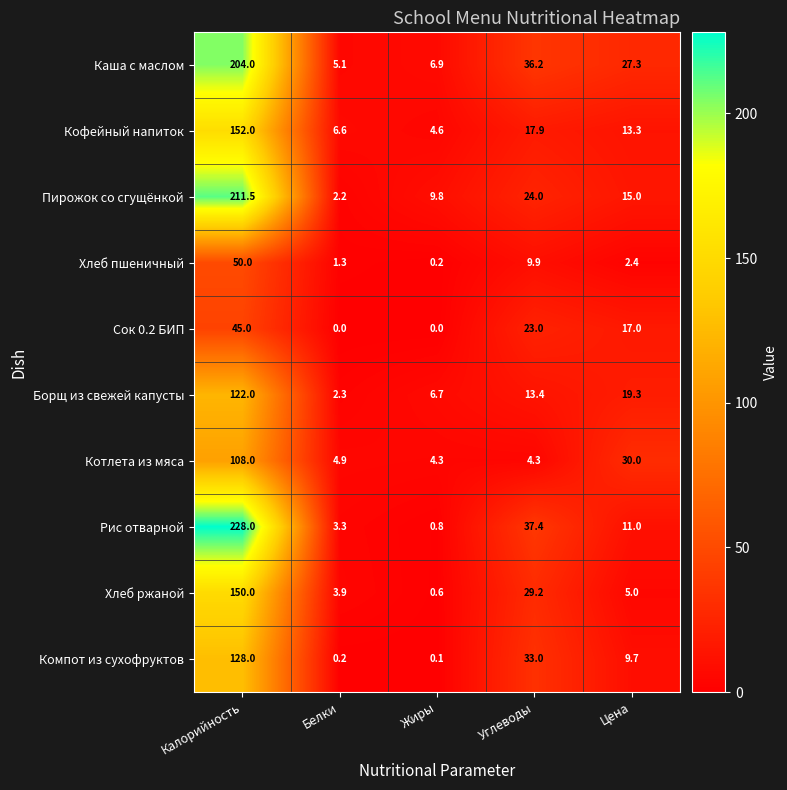

What is the average value of the Компот из сухофруктов series?

34.2